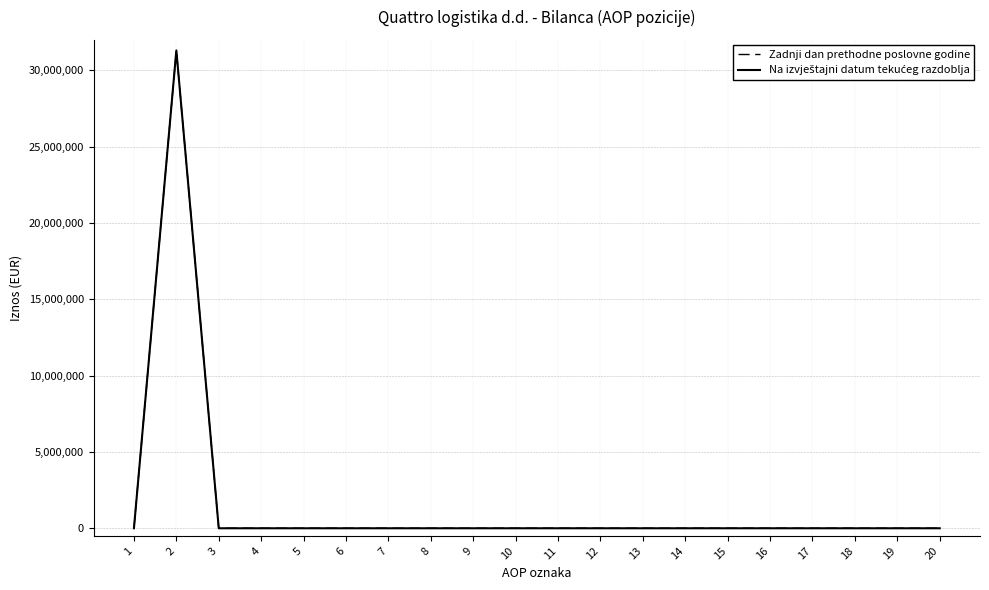

What is the maximum value shown in the chart?

31309912